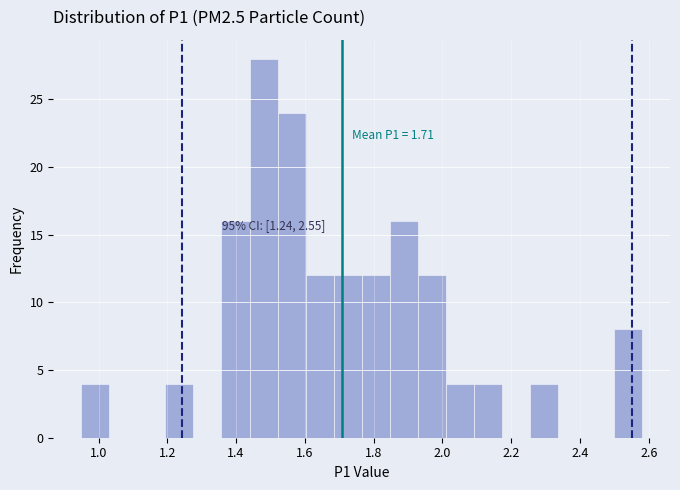

Over which range of the x-axis is the bar tallest?

1.44 to 1.52